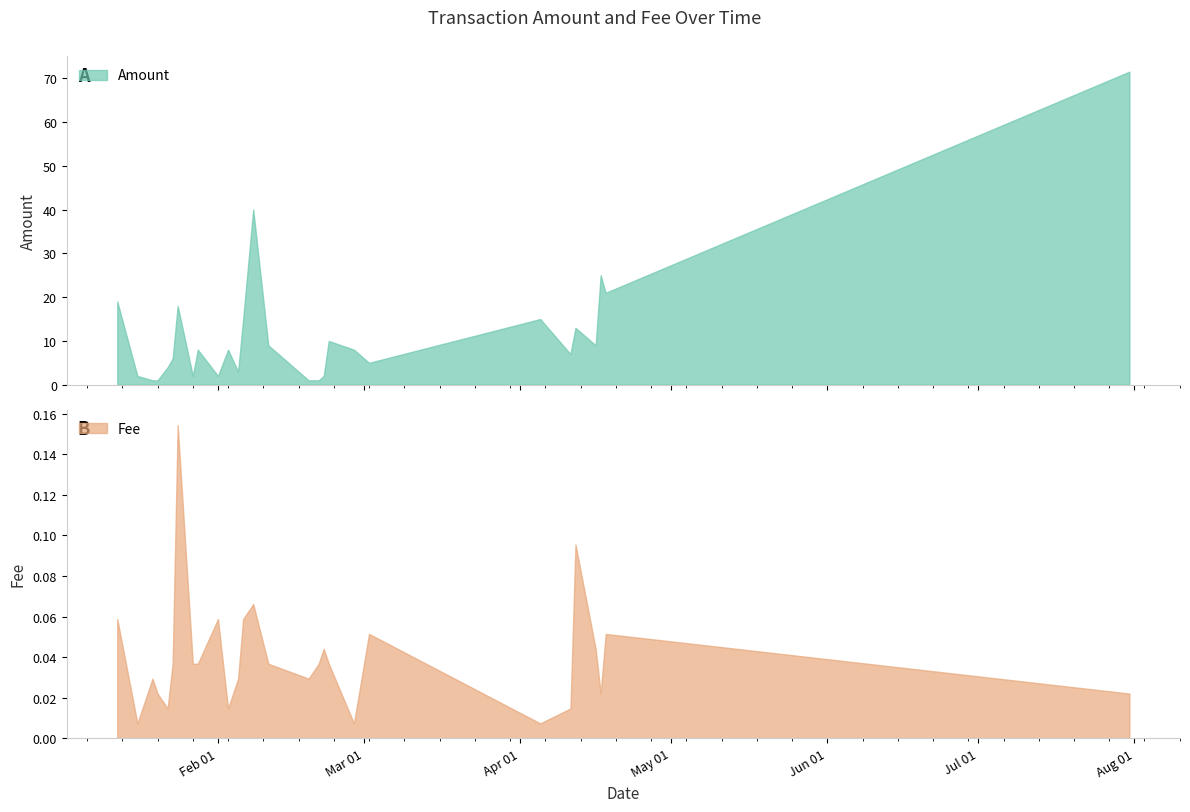

Does the chart have visible grid lines?

No